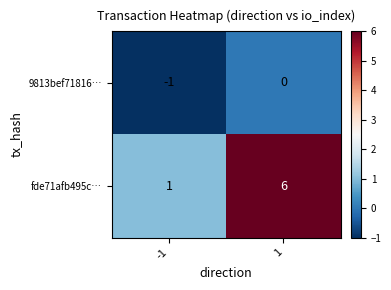

What is the average value of the fde71afb495c… series?

4